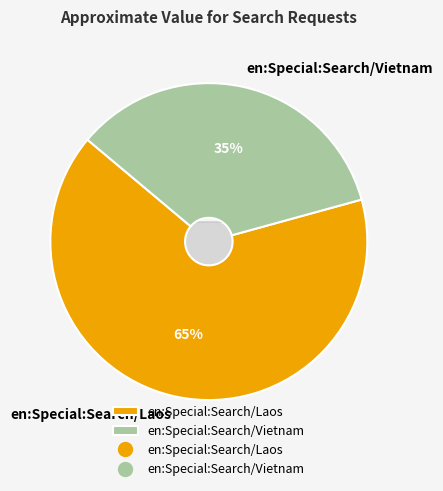

What is the smallest slice in the pie chart?

en:Special:Search/Vietnam